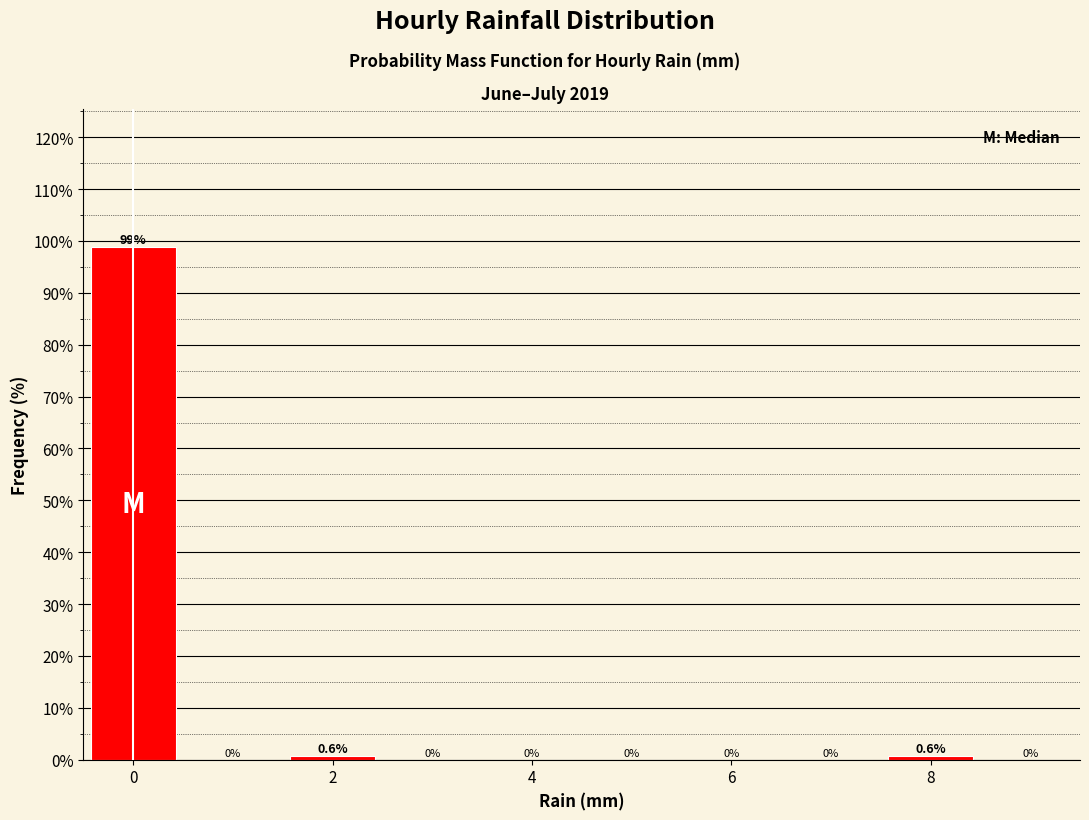

Reading left to right, list every bar in this chart as the range it spans on the x-axis followed by its height. The bar edges are not printed on the chart, so give them approximately, as read against the axis.

-0.5 to 0.5: 98.8
0.5 to 1.5: 0.0
1.5 to 2.5: 0.6
2.5 to 3.5: 0.0
3.5 to 4.5: 0.0
4.5 to 5.5: 0.0
5.5 to 6.5: 0.0
6.5 to 7.5: 0.0
7.5 to 8.5: 0.6
8.5 to 9.5: 0.0